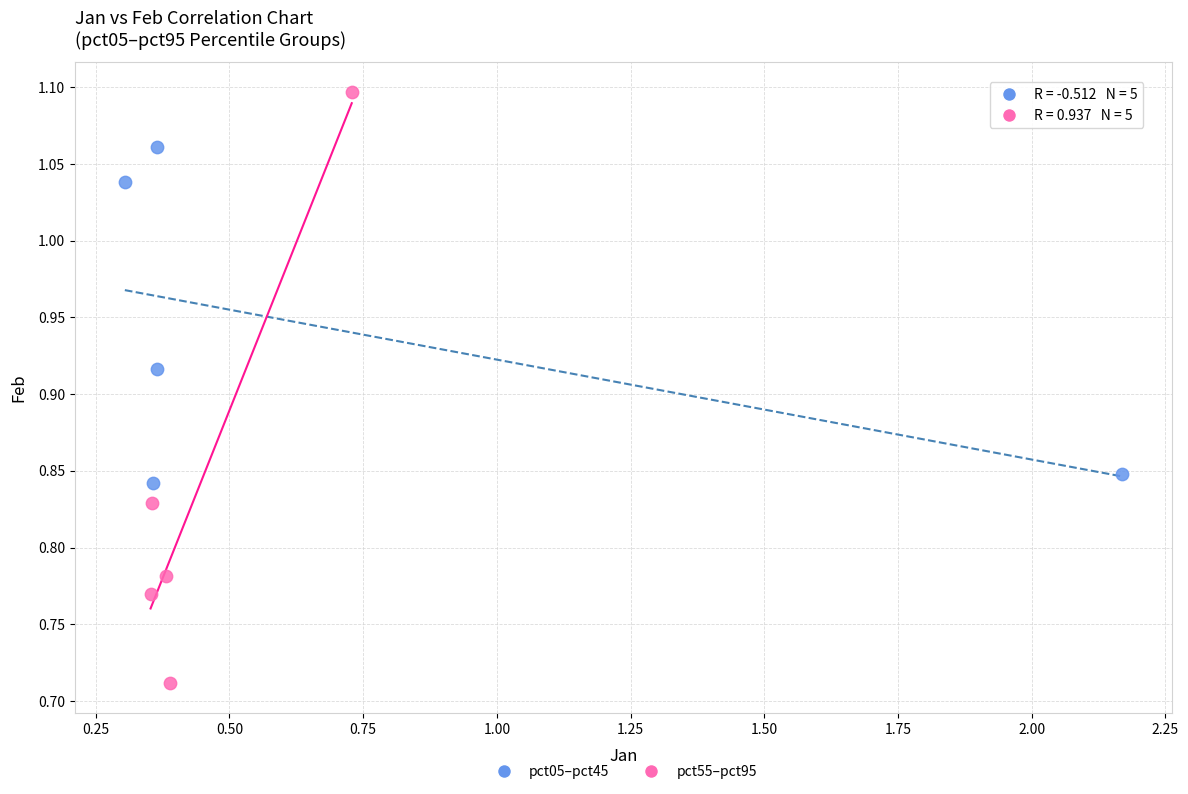

Which series reaches the maximum Y coordinate?

pct55–pct95